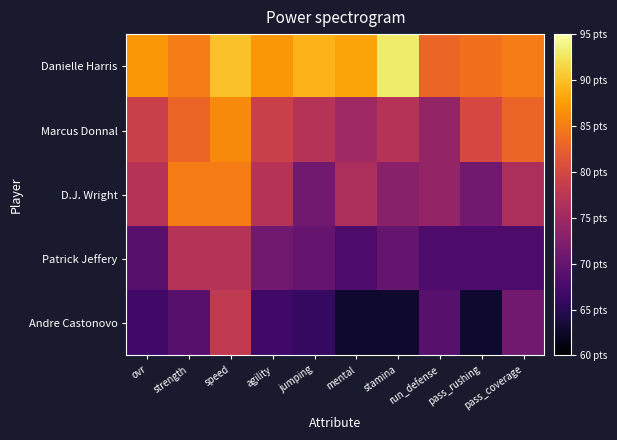

Which series has the widest spread of values?

Andre Castonovo